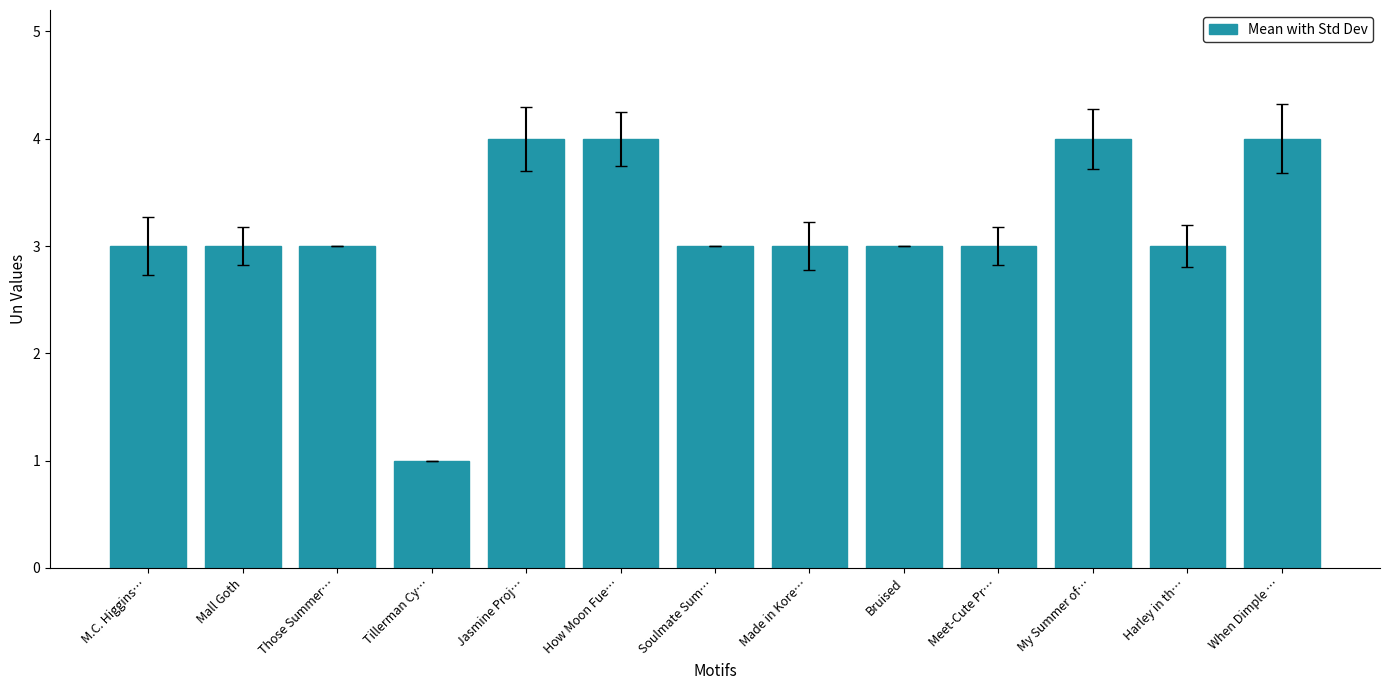

The value at Jasmine Proj… is 1. True or false?

False